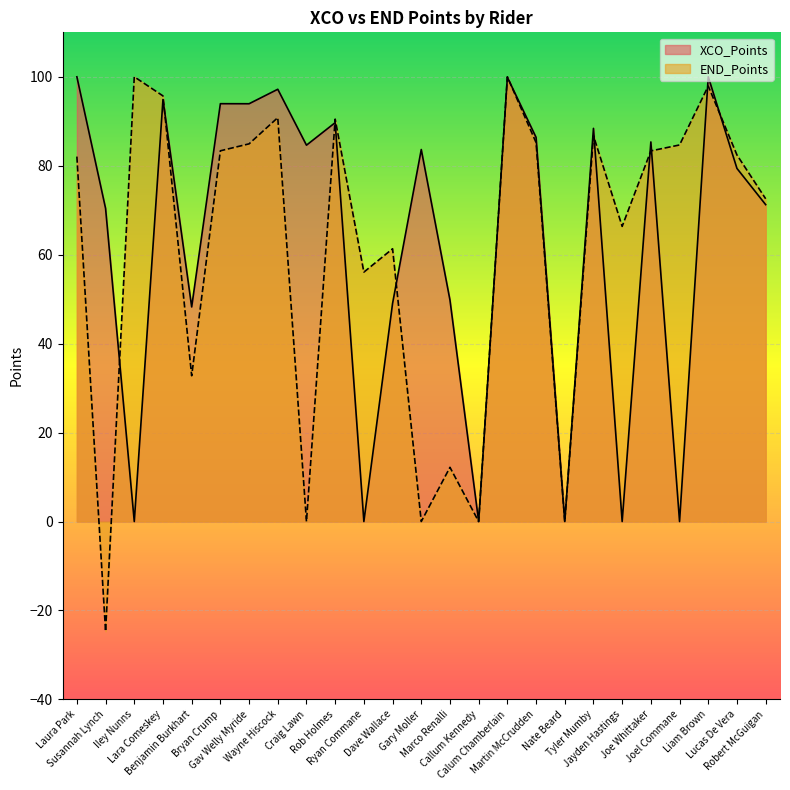

What is the minimum value shown in the chart?

-24.7